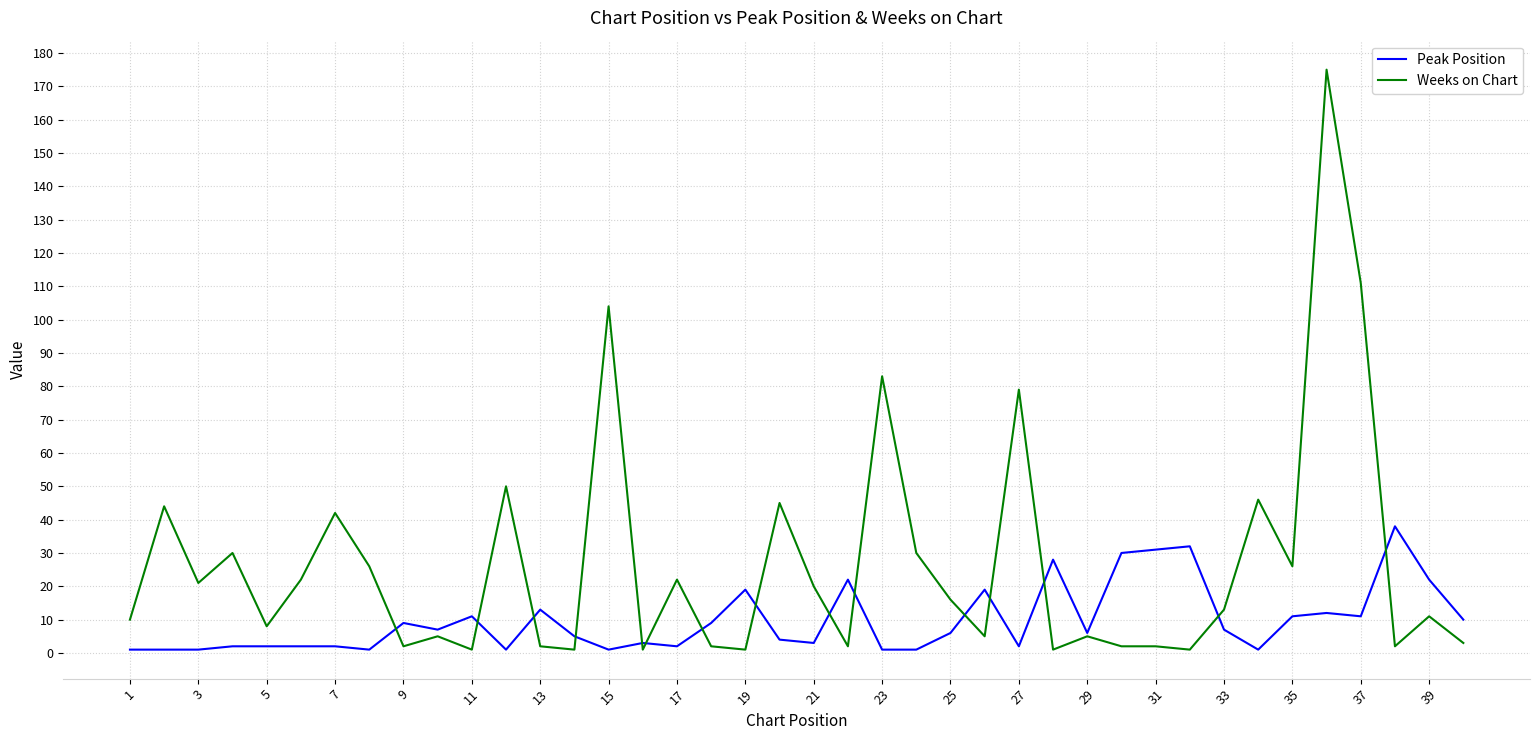

Which series has the largest total across all categories?

Weeks on Chart